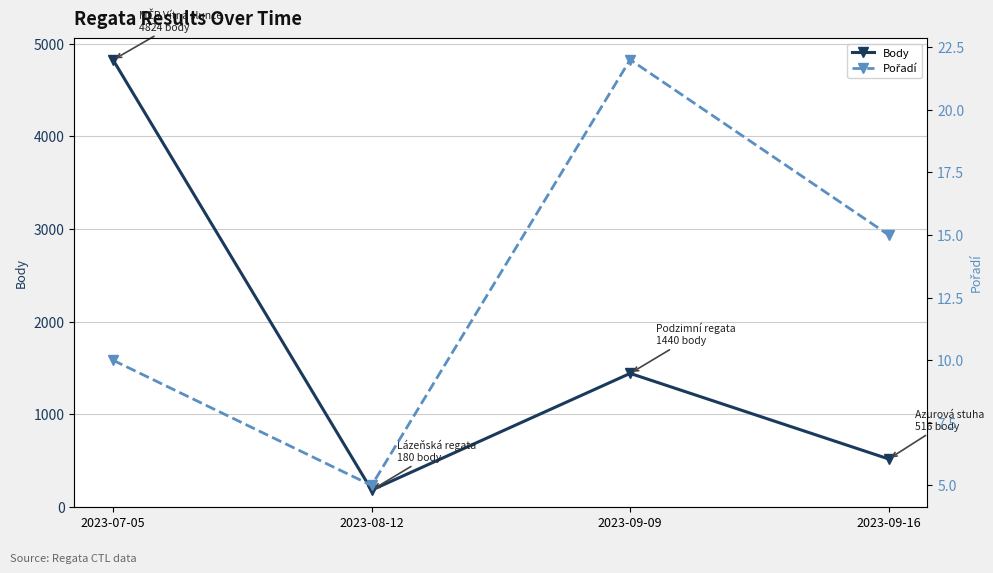

True or false: Pořadí and Body intersect in this chart.

False